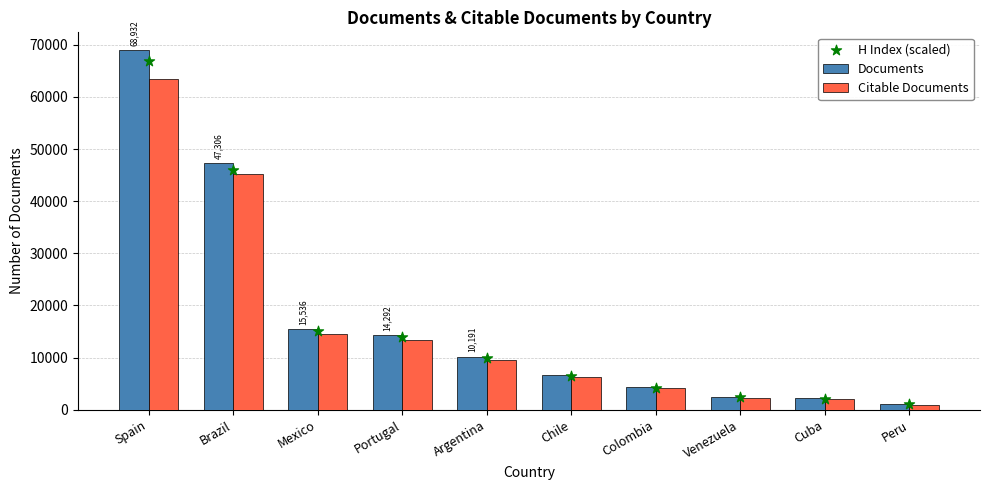

At how many categories does at least one series exceed 23612?

2